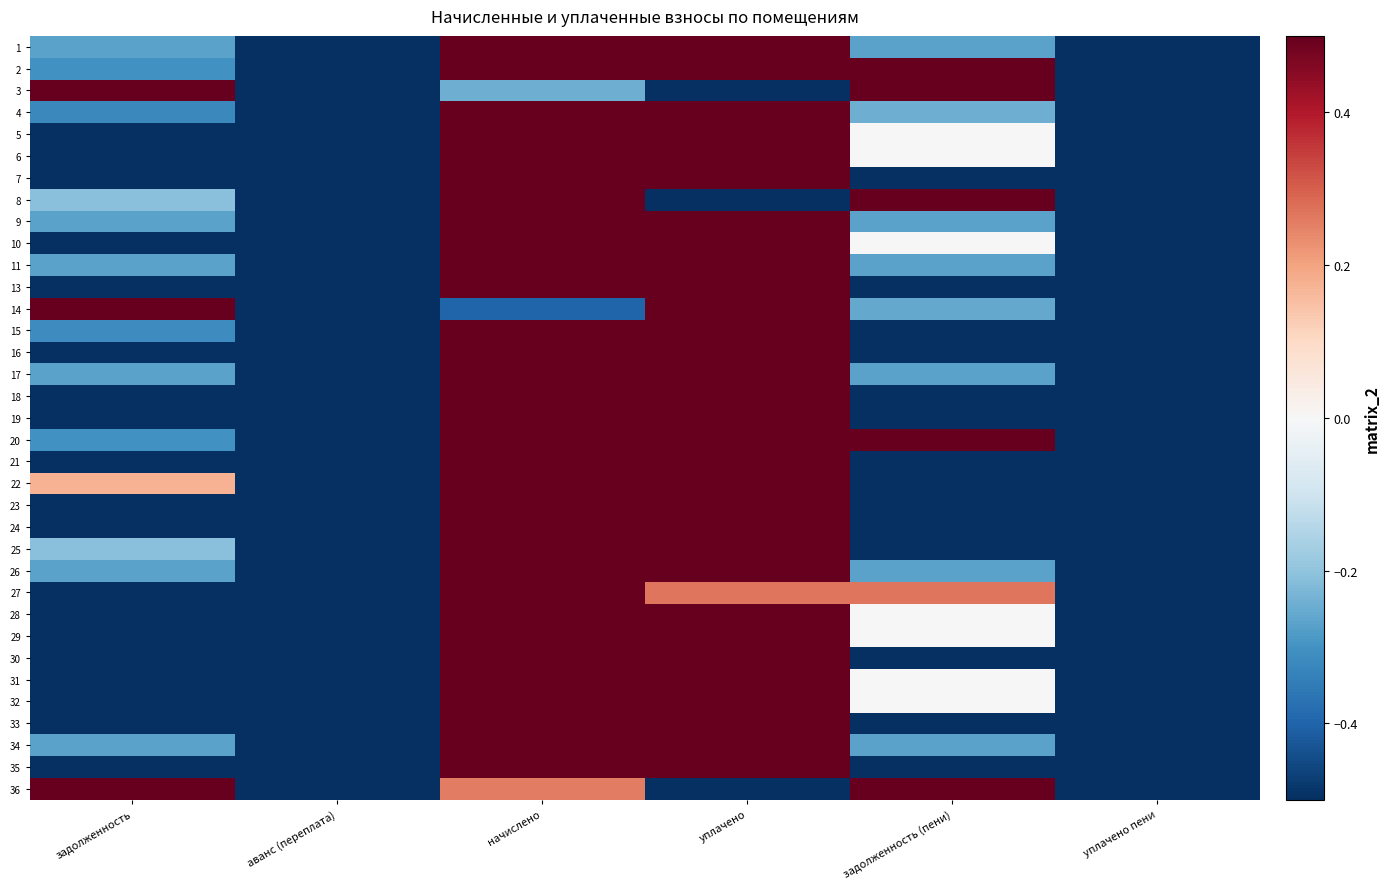

What is the spread (max minus min) of values at задолженность (пени)?

1.0